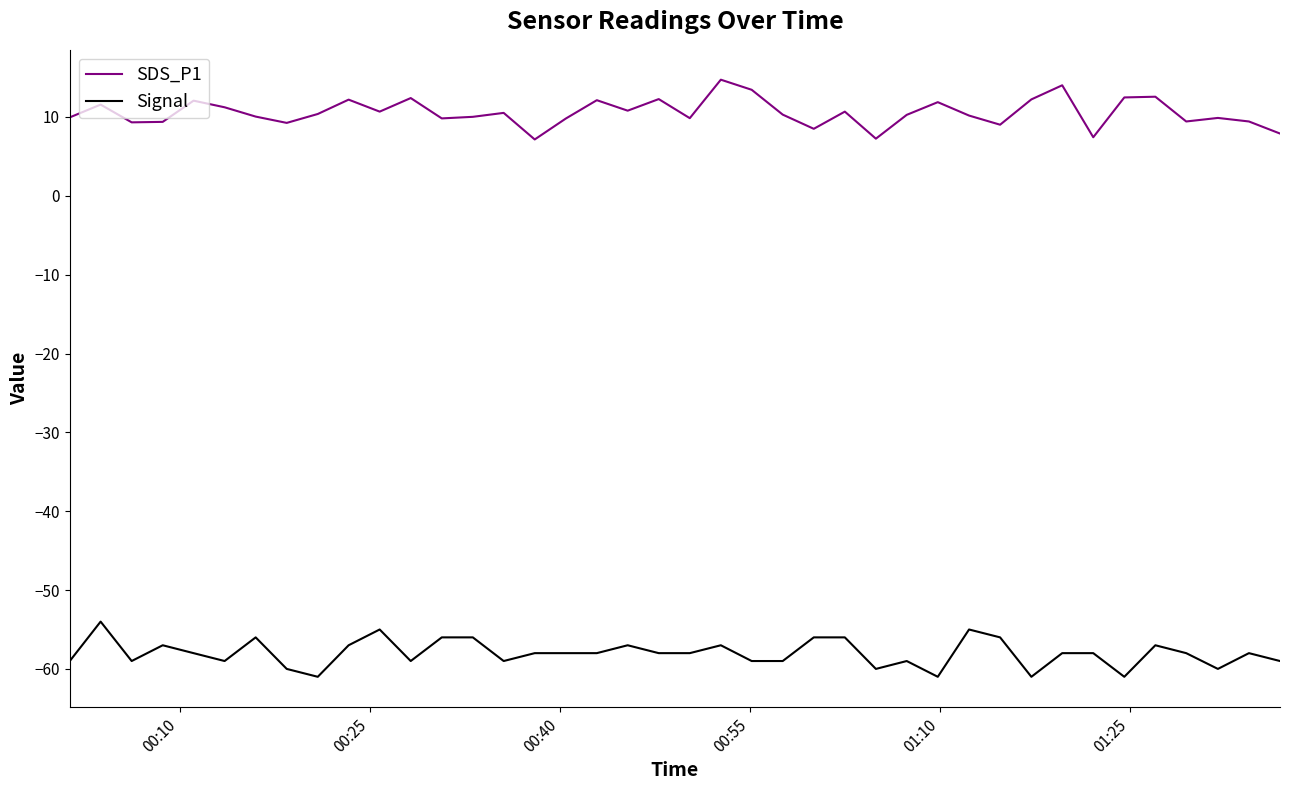

Which series has the largest total across all categories?

SDS_P1